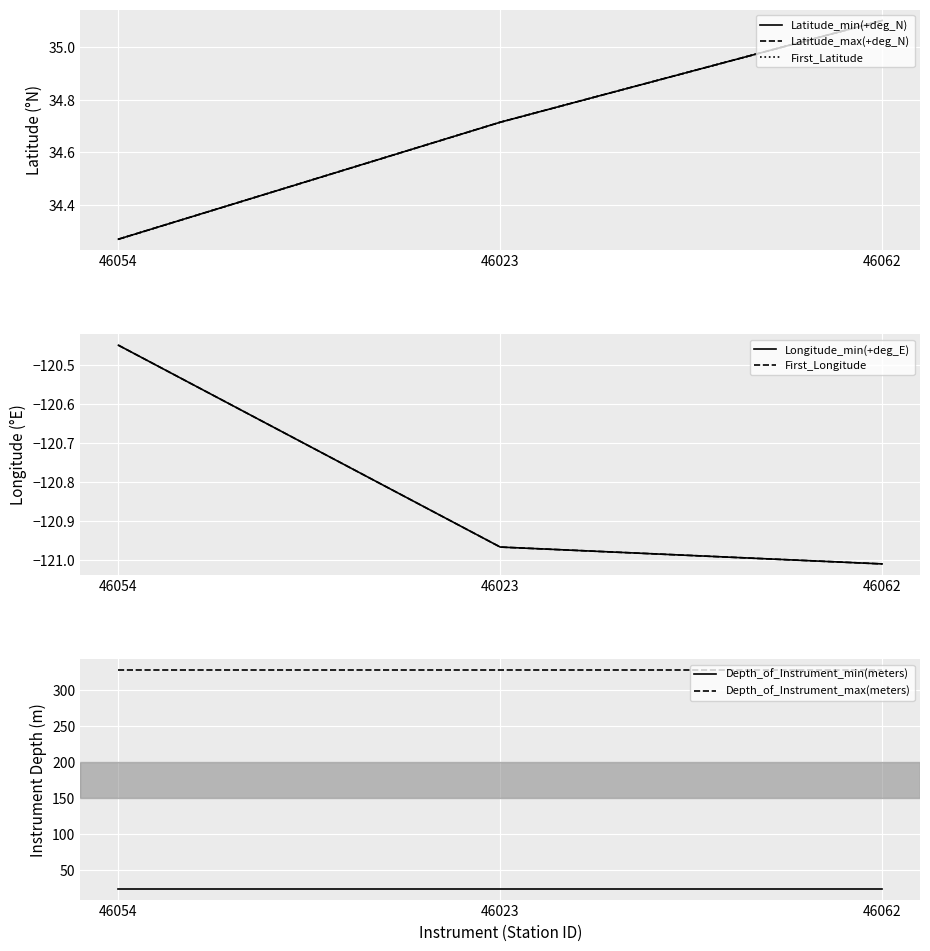

True or false: Depth_of_Instrument_min(meters) has a value of 24 at 46054.

True